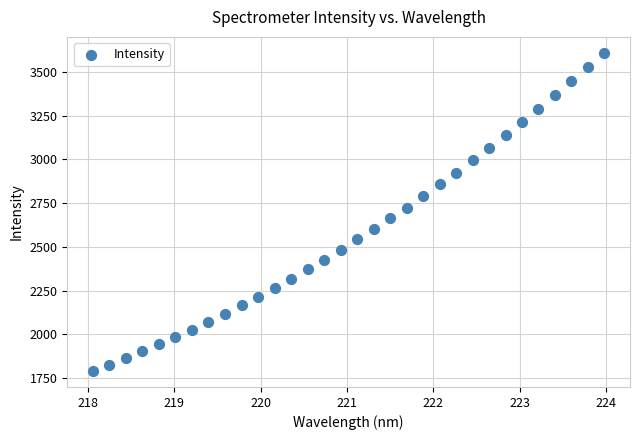

What is the range of X values (max minus min)?

5.9